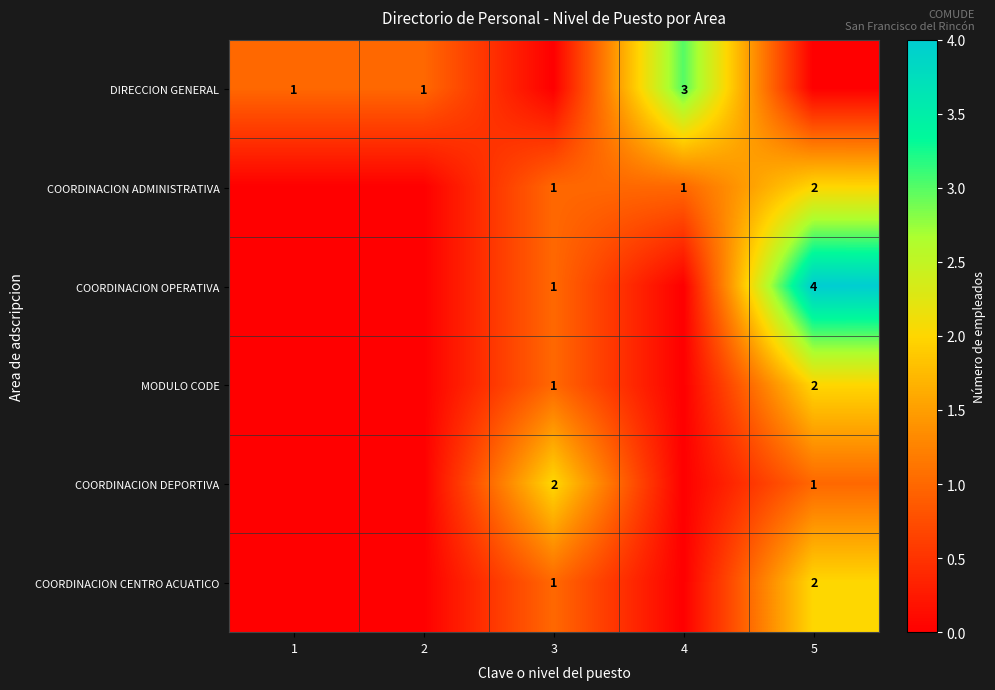

What is the difference between the highest and lowest values at 3?

2